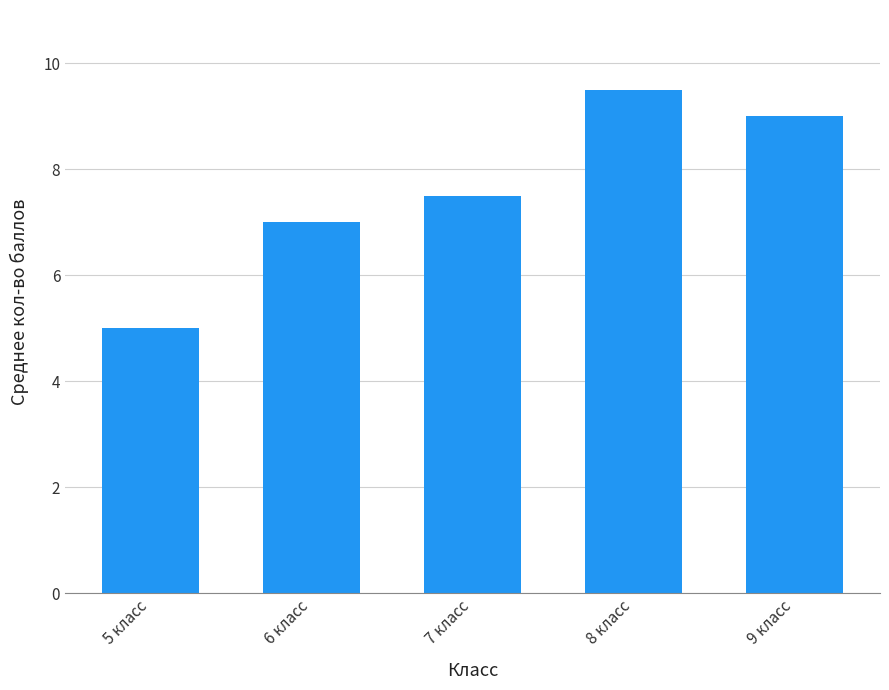

Read the value at 5 класс.

5.0